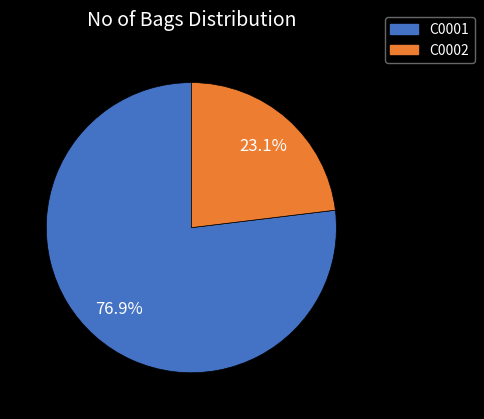

Which has a higher value, C0001 or C0002?

C0001